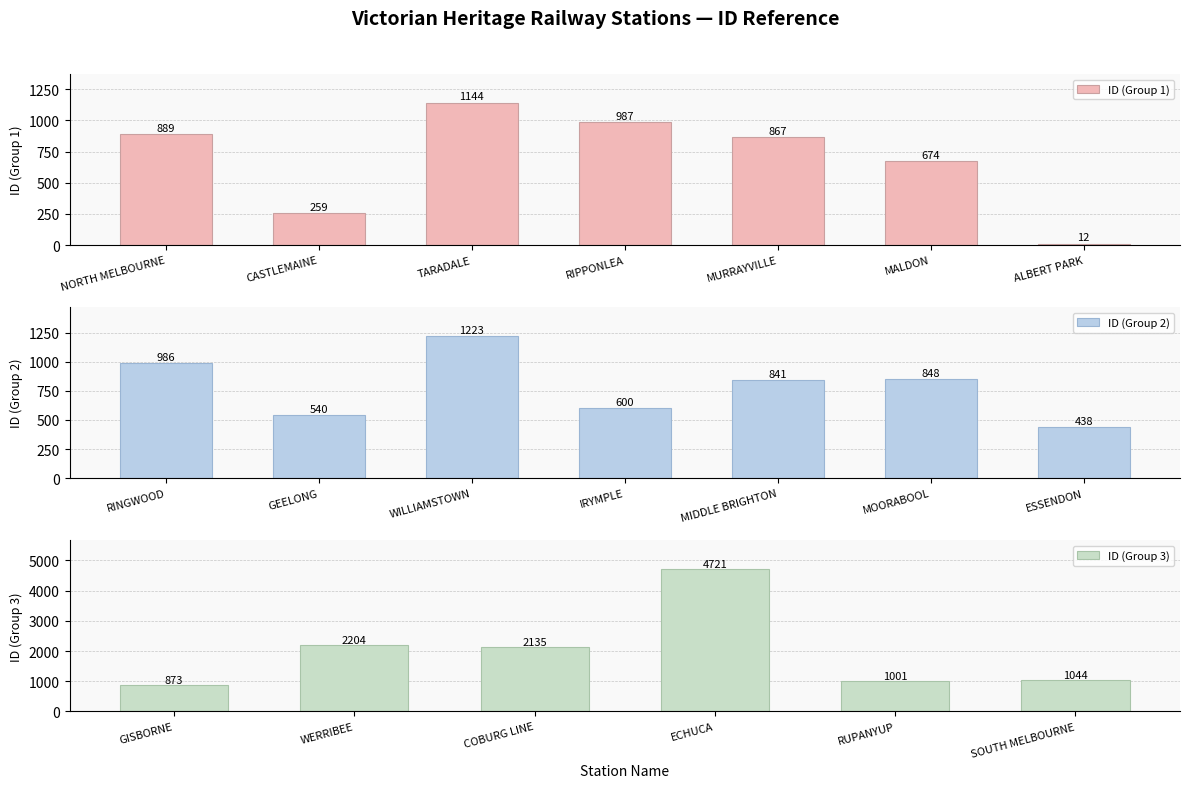

Reading left to right, extract all data points from this chart.

NORTH MELBOURNE=889	CASTLEMAINE=259	TARADALE=1144	RIPPONLEA=987	MURRAYVILLE=867	MALDON=674	ALBERT PARK=12	RINGWOOD=986	GEELONG=540	WILLIAMSTOWN=1223	IRYMPLE=600	MIDDLE BRIGHTON=841	MOORABOOL=848	ESSENDON=438	GISBORNE=873	WERRIBEE=2204	COBURG LINE=2135	ECHUCA=4721	RUPANYUP=1001	SOUTH MELBOURNE=1044